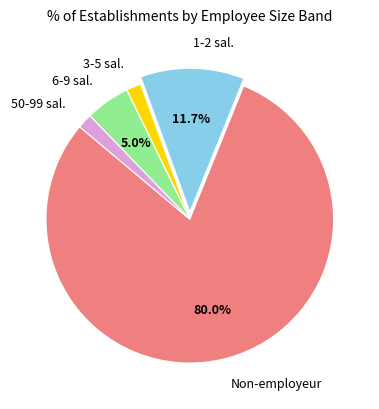

Do 6-9 sal. and 1-2 sal. together represent more than half of the pie?

No